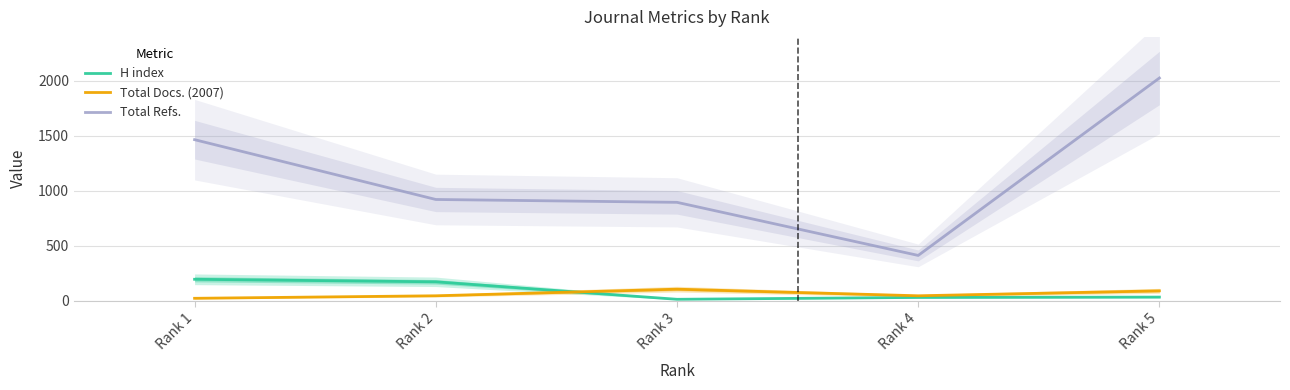

List the labels in order of Total Refs. value, largest first.

Rank 5, Rank 1, Rank 2, Rank 3, Rank 4